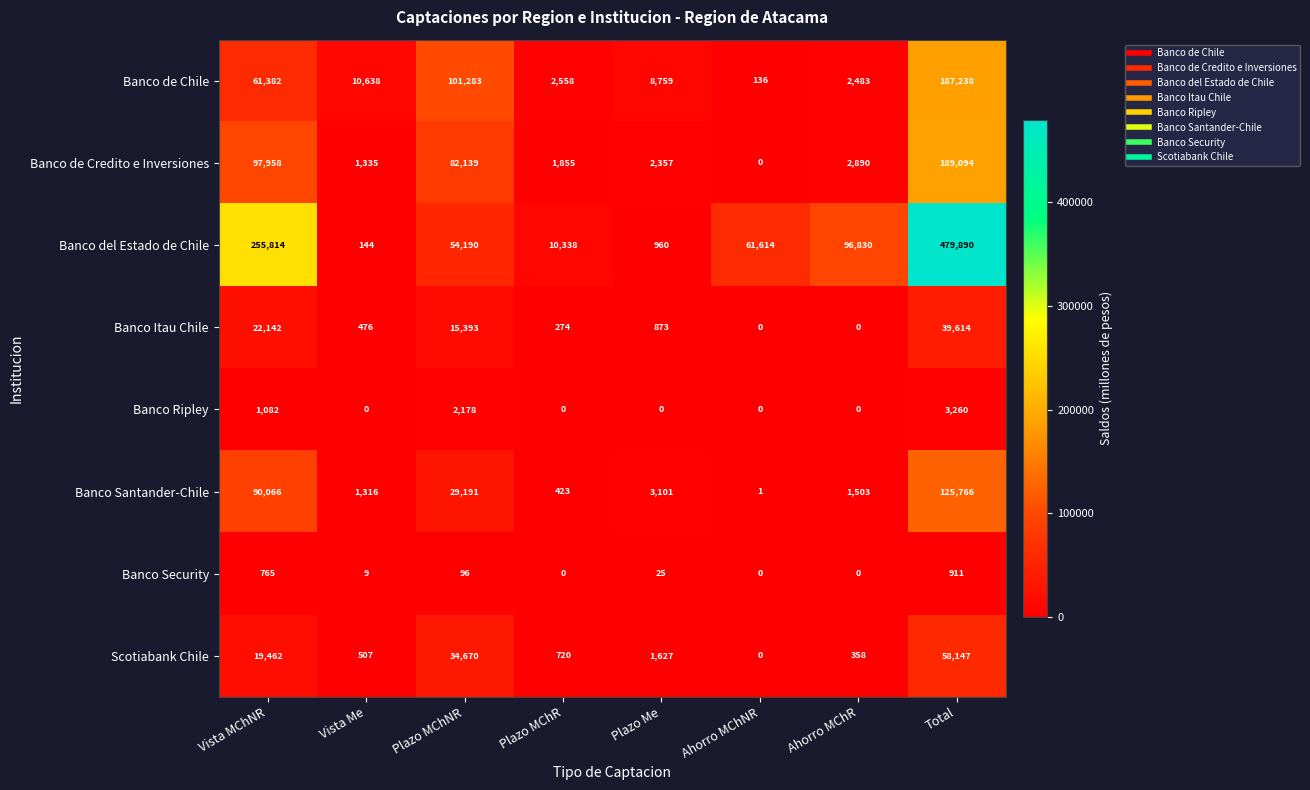

List the series in order of their peak value, lowest first.

Banco Security, Banco Ripley, Banco Itau Chile, Scotiabank Chile, Banco Santander-Chile, Banco de Chile, Banco de Credito e Inversiones, Banco del Estado de Chile